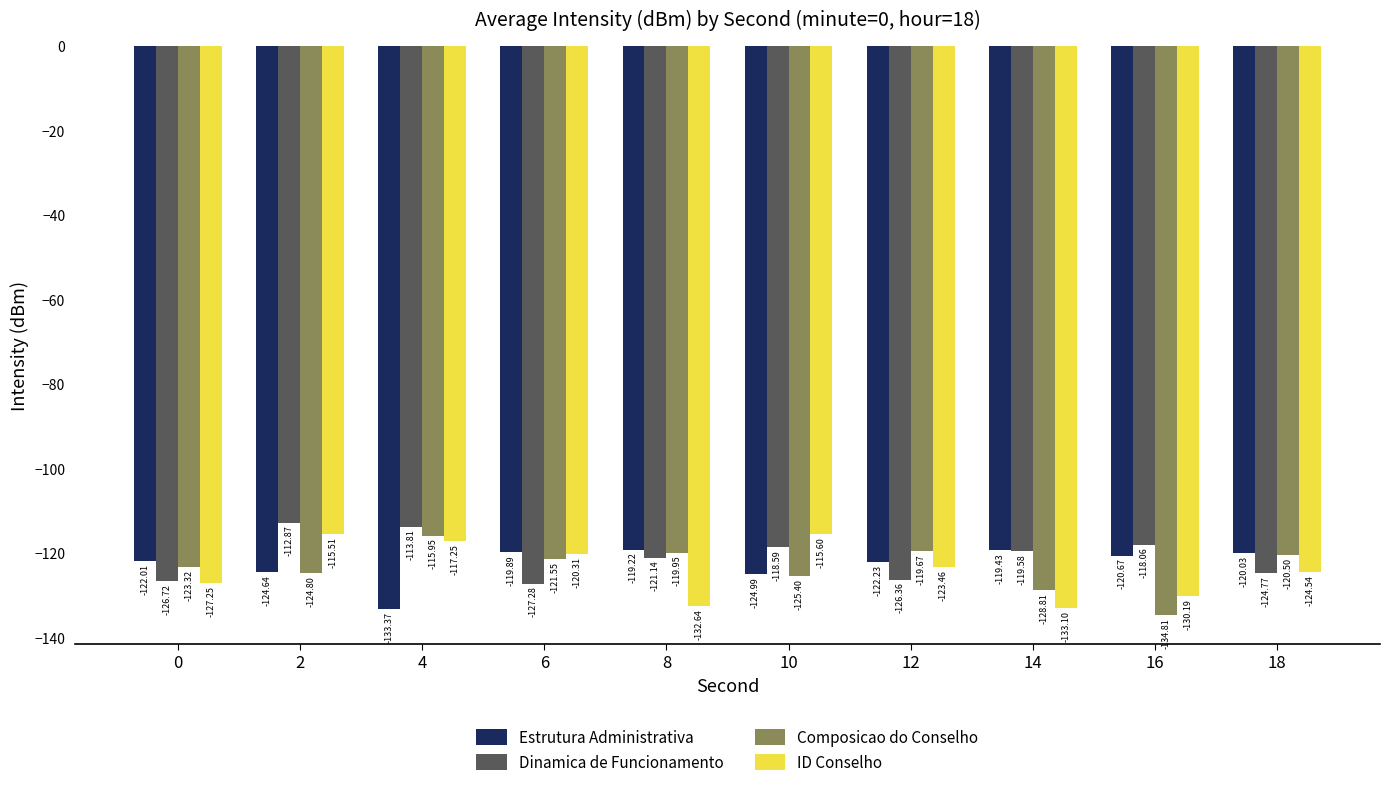

Is the value of ID Conselho at 2 greater than the value of Composicao do Conselho at 4?

Yes